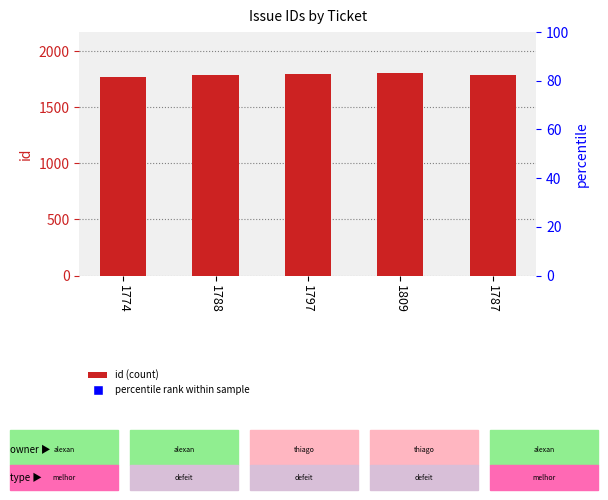

Which has a higher value, 1788 or 1787?

1788